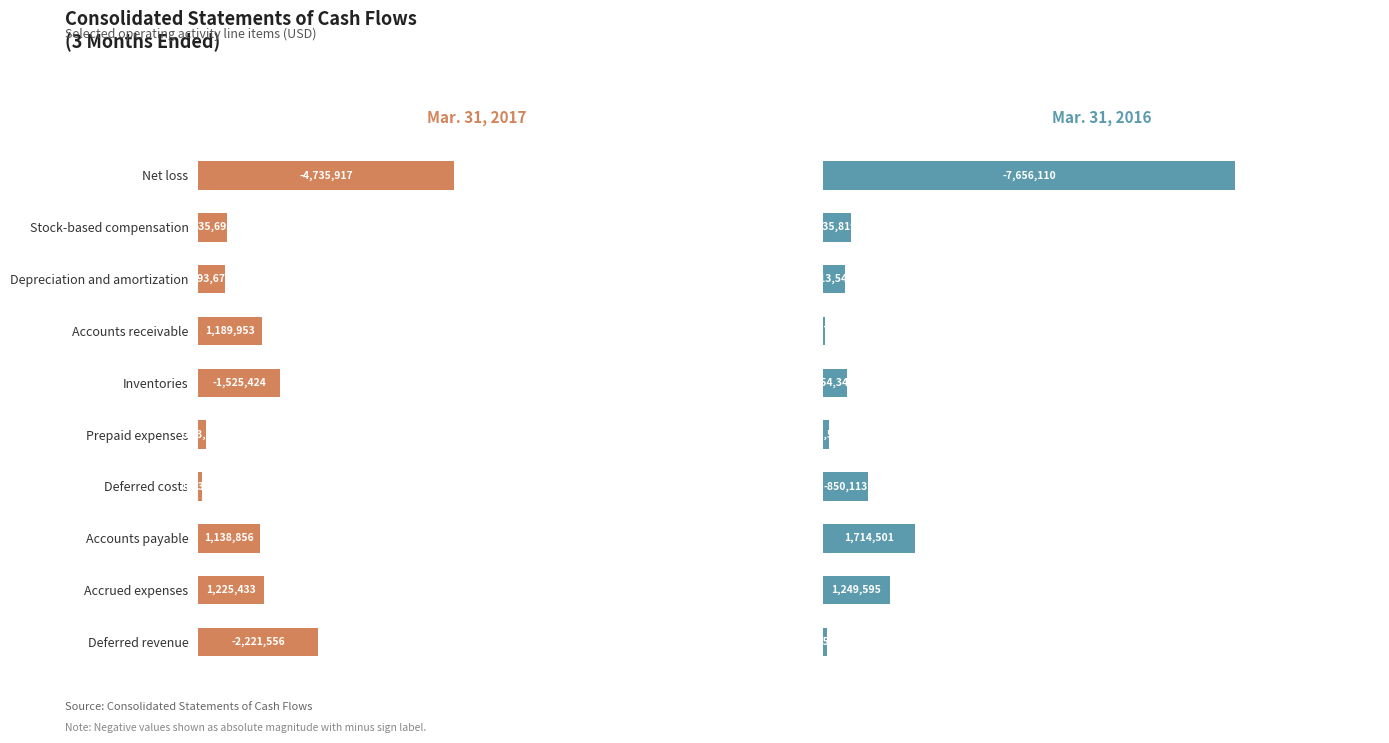

What is the average value of the Mar. 31, 2016 series?

1312089